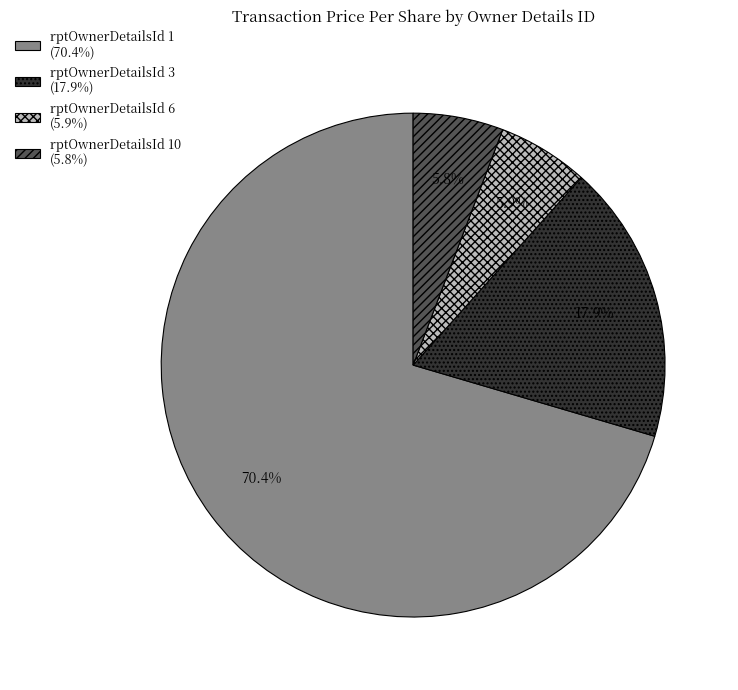

Does rptOwnerDetailsId 3 (17.9%) represent more than half of the total?

No